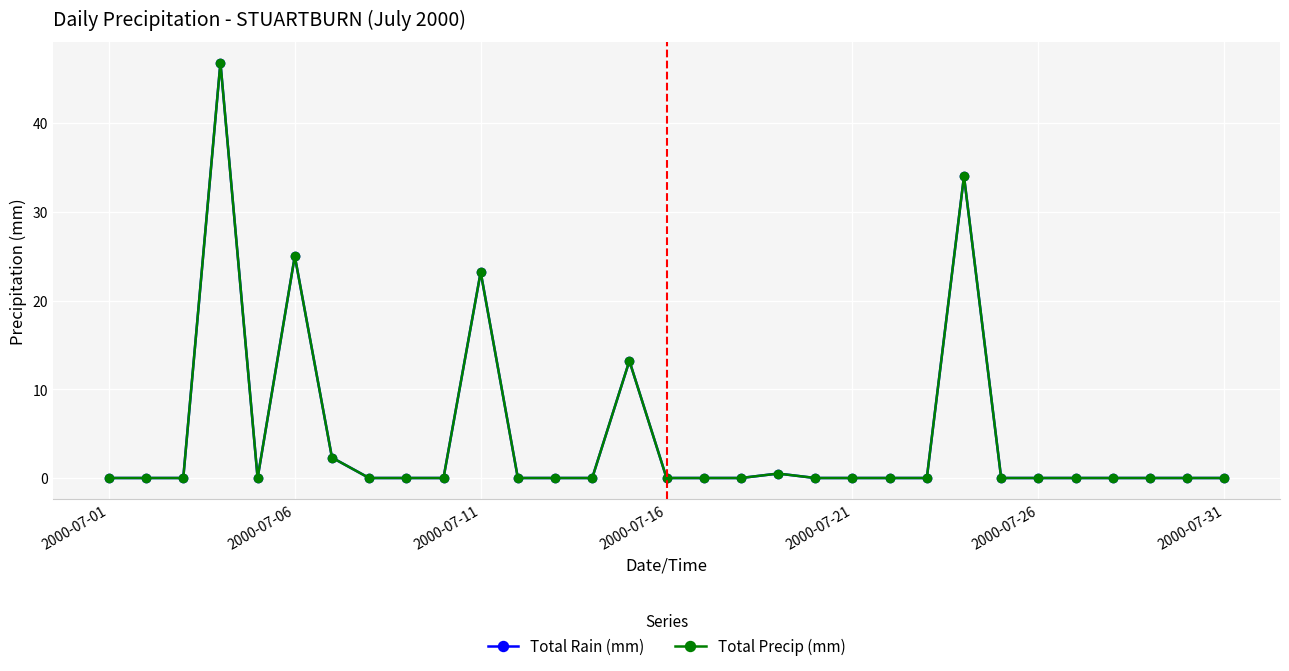

Does the chart have visible grid lines?

Yes